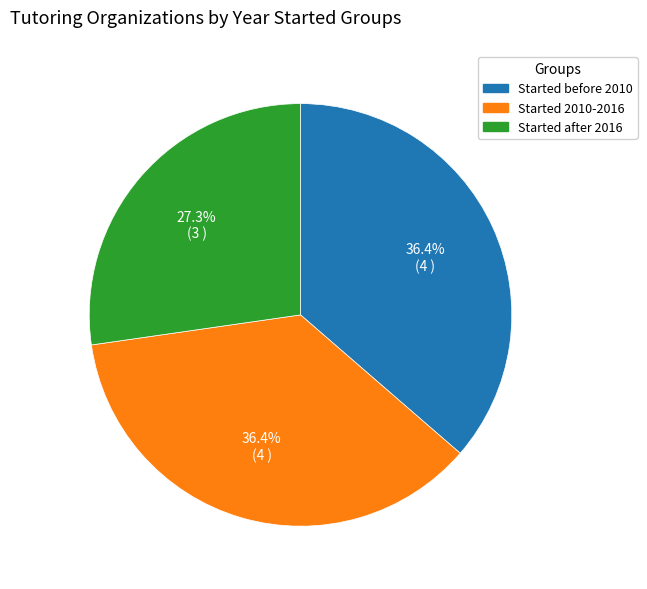

Does any single category account for the majority?

No